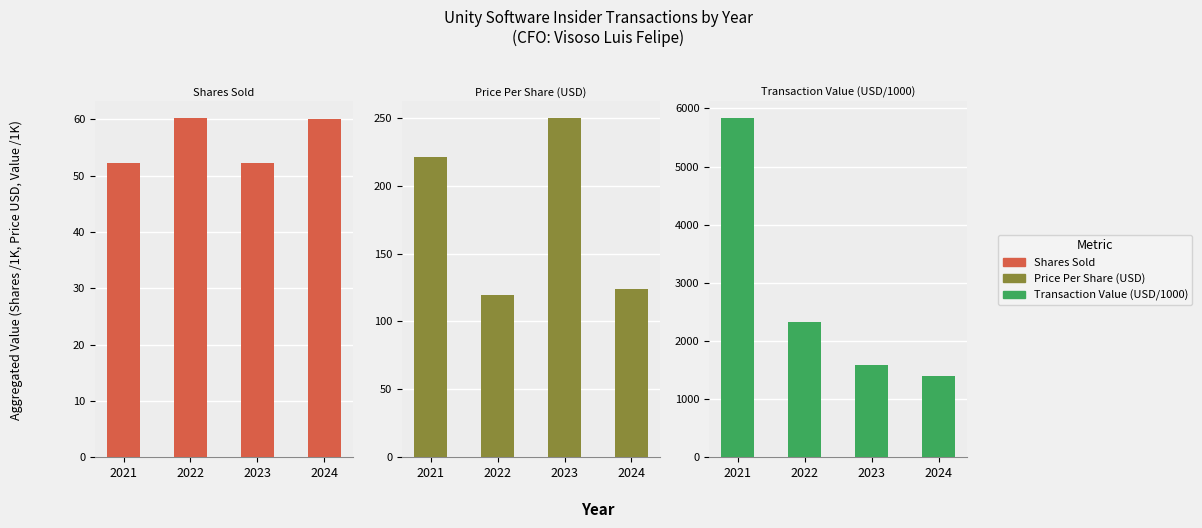

At which category is the sum across all series the highest?

2021